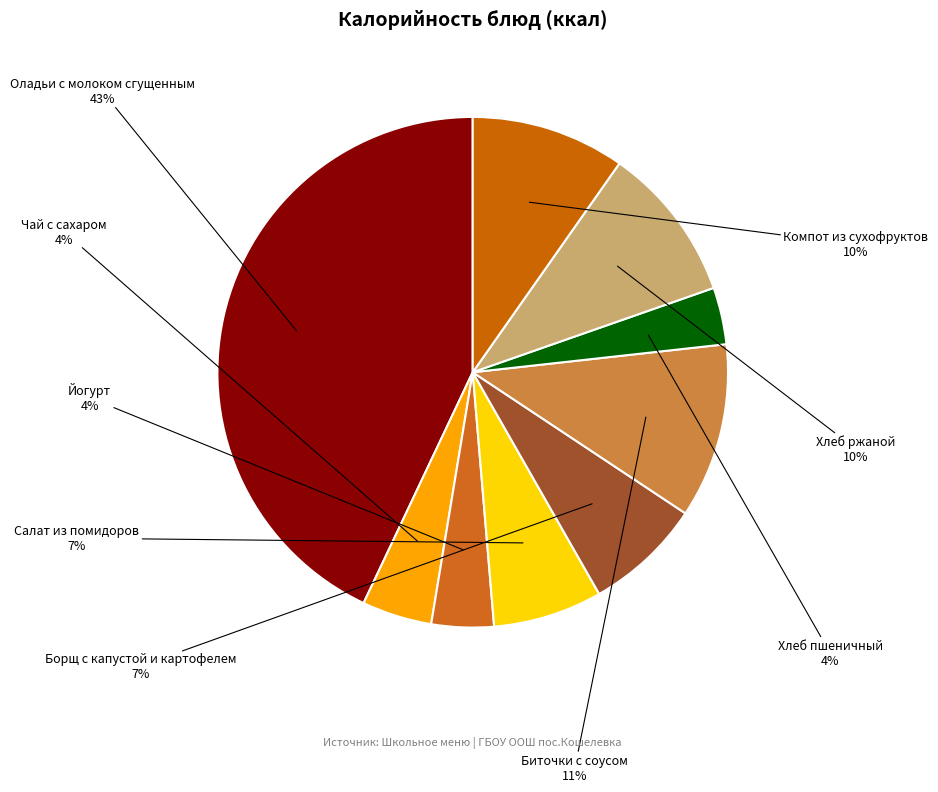

Does any single category account for the majority?

No